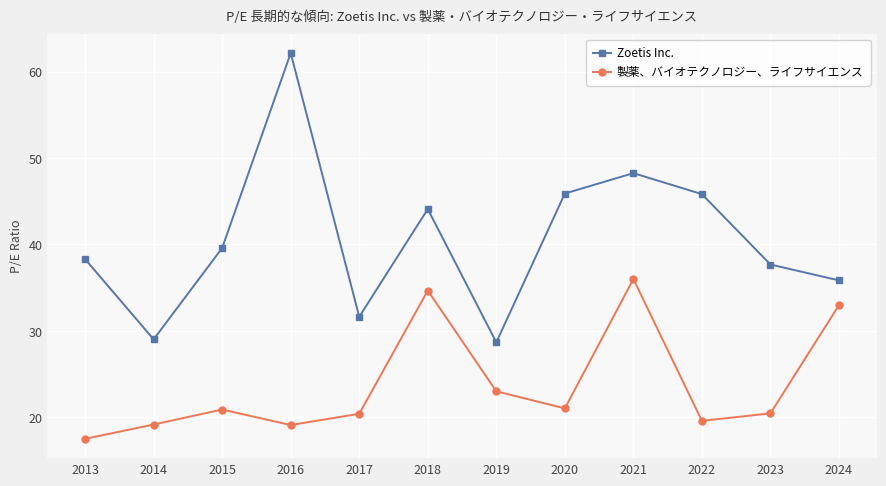

Is this an area chart (filled region under the line)?

No